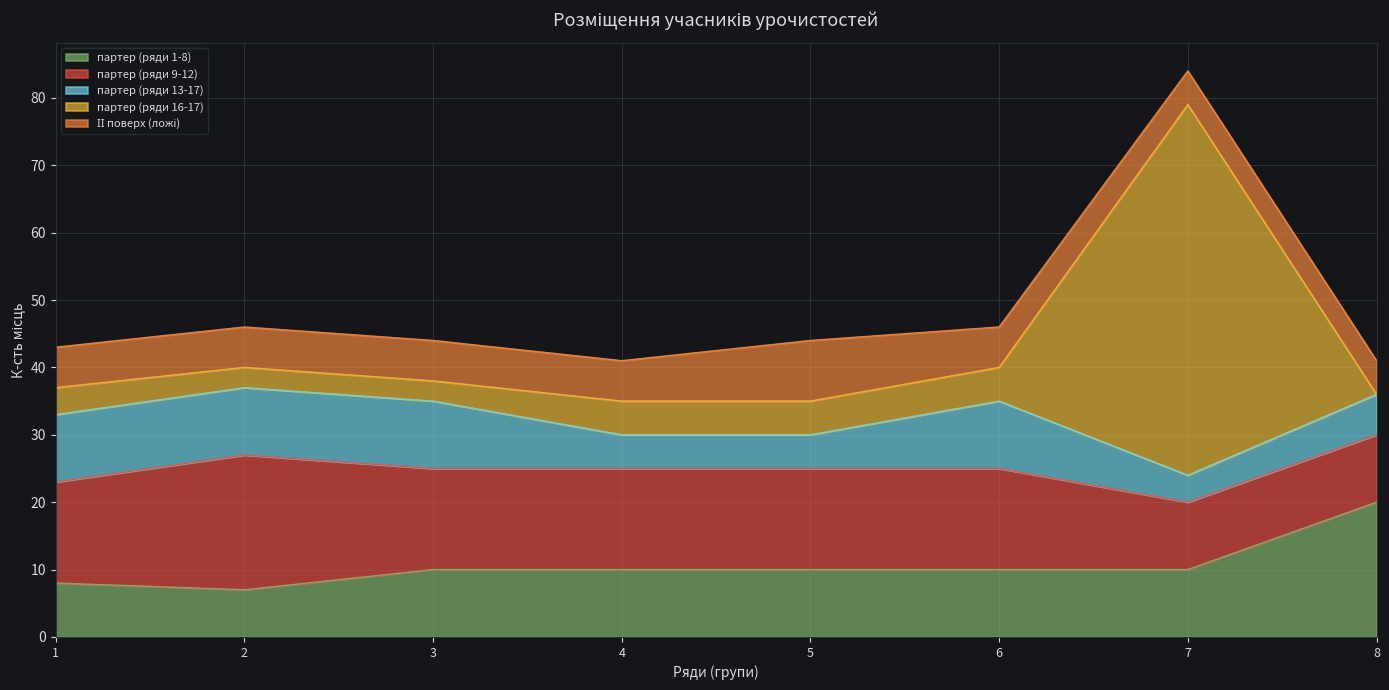

At which category is the sum across all series the highest?

7